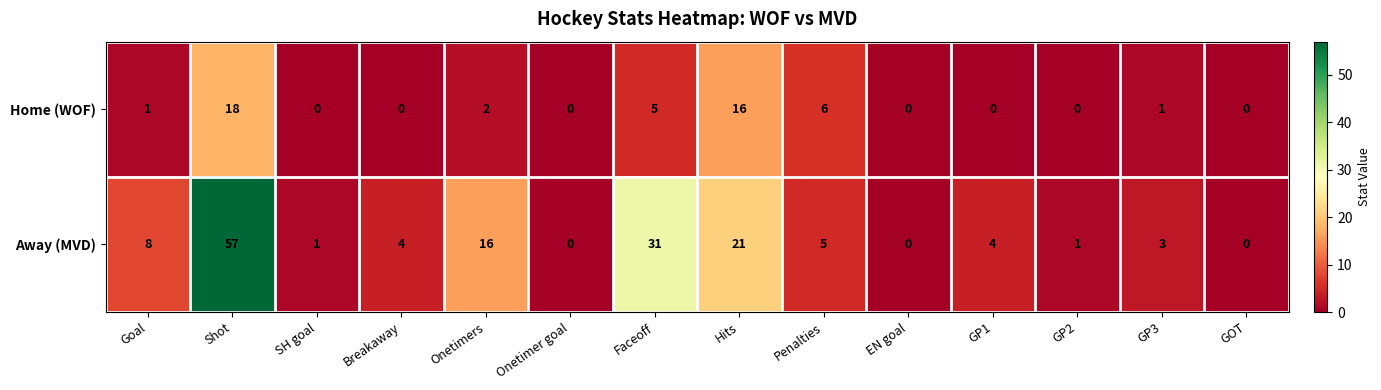

What is the total value across all series at Penalties?

11